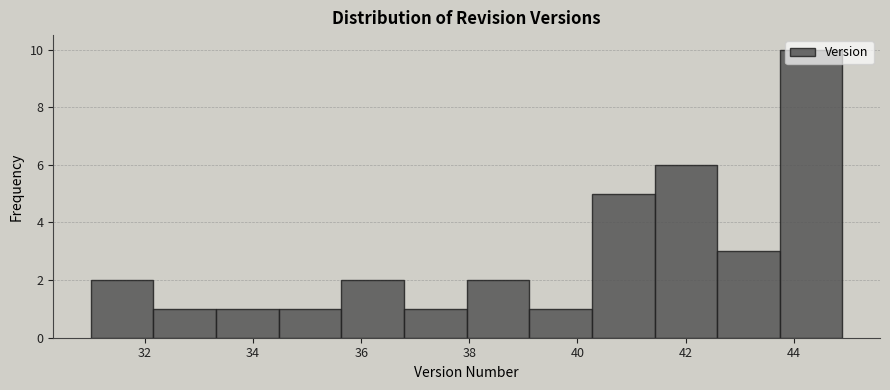

Reading left to right, list every bar in this chart as the range it spans on the x-axis followed by its height. Neither the bar edges nor the heights are printed on the chart, so give them approximately, as read against the axes.

31.0 to 32.2: 2
32.2 to 33.4: 1
33.4 to 34.4: 1
34.4 to 35.6: 1
35.6 to 36.8: 2
36.8 to 38.0: 1
38.0 to 39.2: 2
39.2 to 40.2: 1
40.2 to 41.4: 5
41.4 to 42.6: 6
42.6 to 43.8: 3
43.8 to 45.0: 10